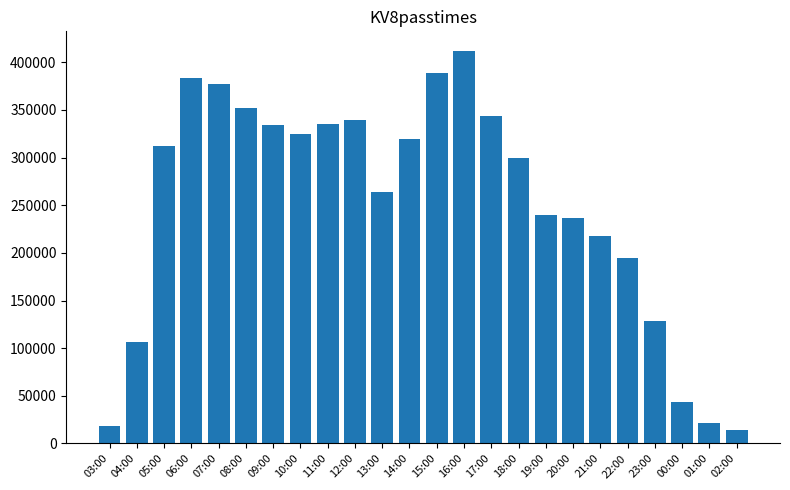

How many bars are there in total?

24